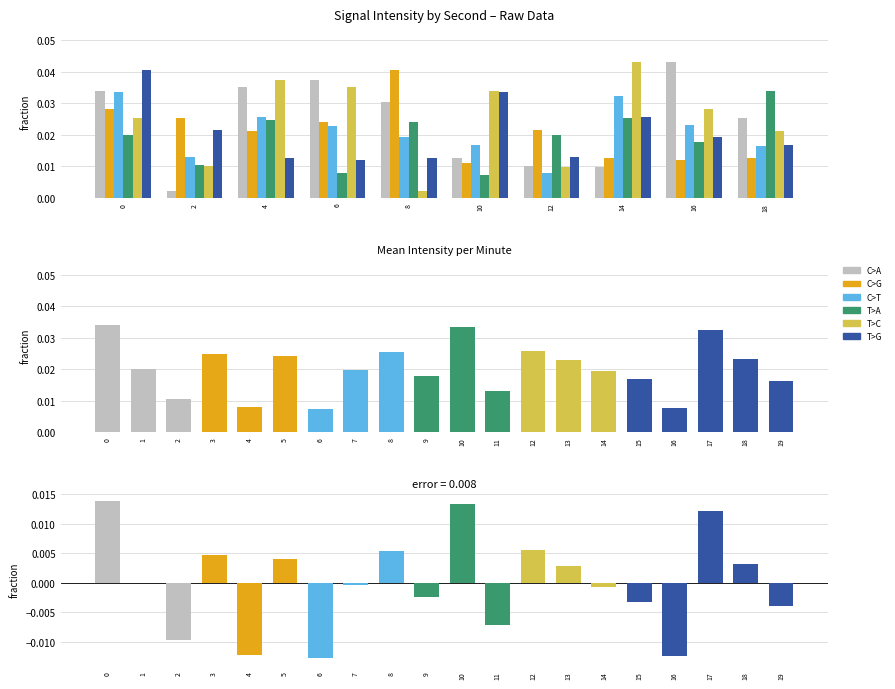

At which label is T>C closest to 0?

8